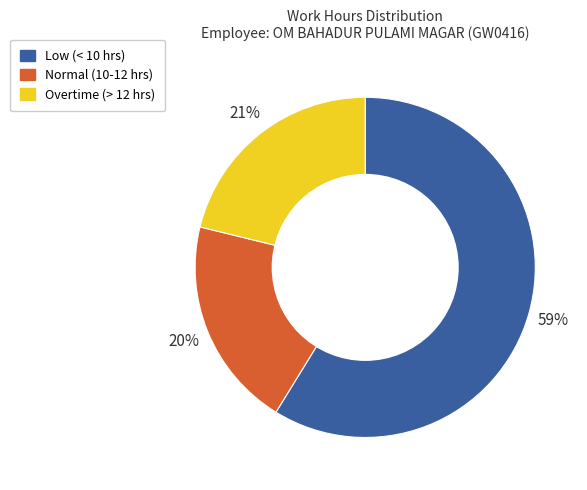

Is there any slice that represents more than half of the pie?

Yes